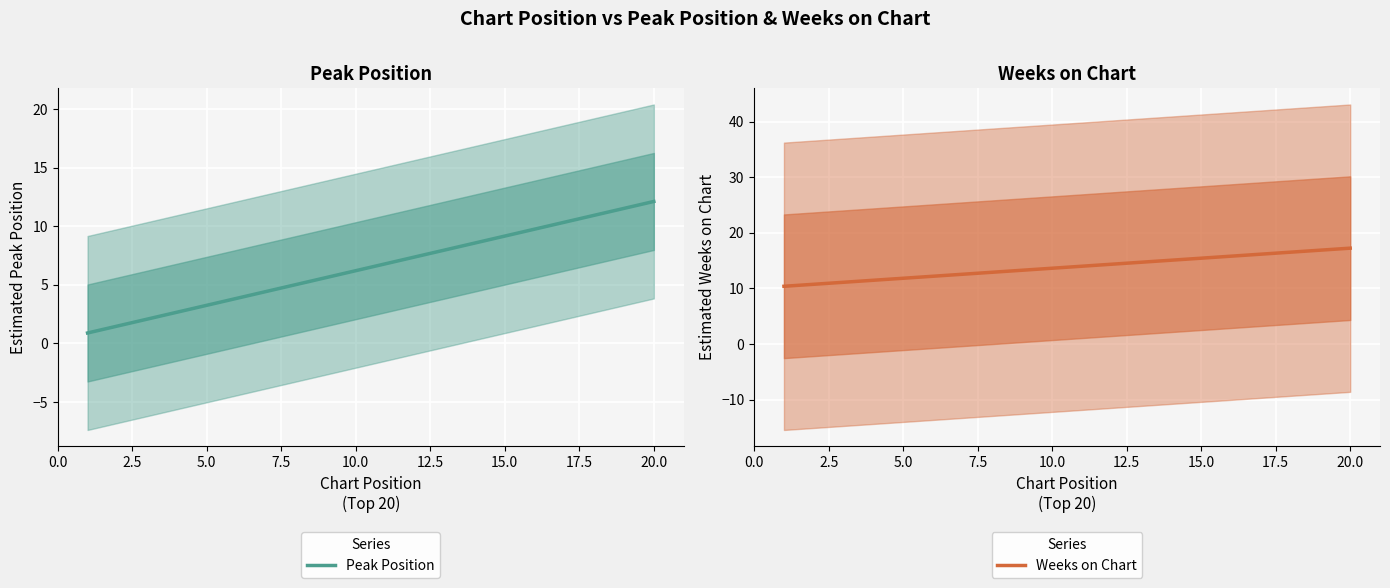

What is the highest value of the Peak Position series?

12.1